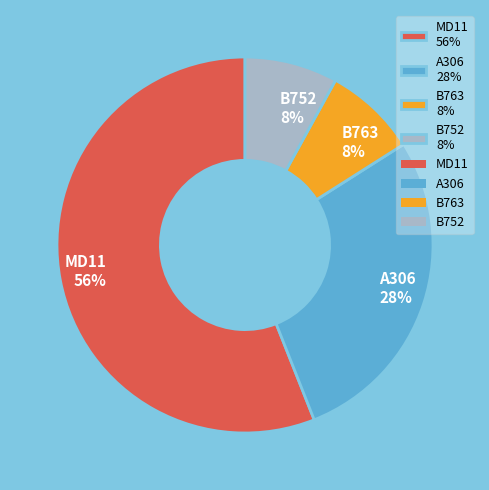

Does MD11 represent more than half of the total?

Yes